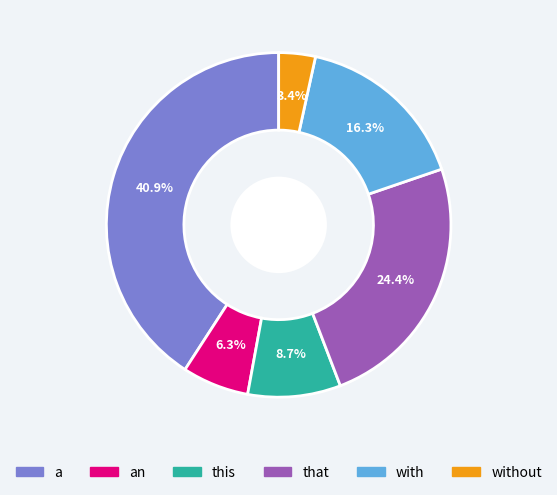

Is there any slice that represents more than half of the pie?

No